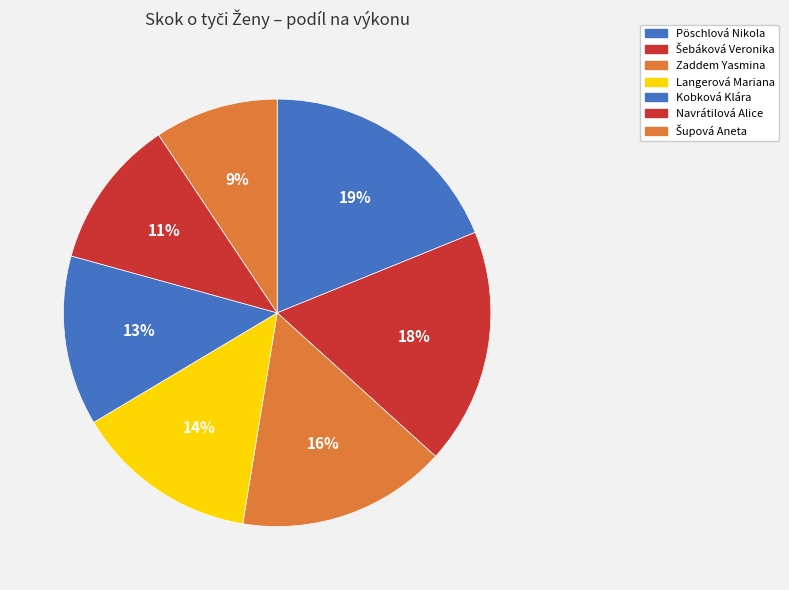

Does Šupová Aneta represent more than half of the total?

No